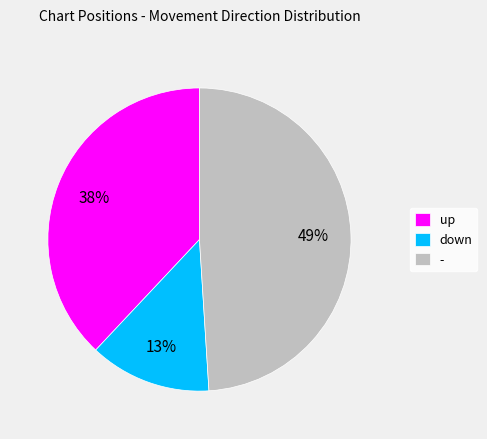

Do - and up together represent more than half of the pie?

Yes